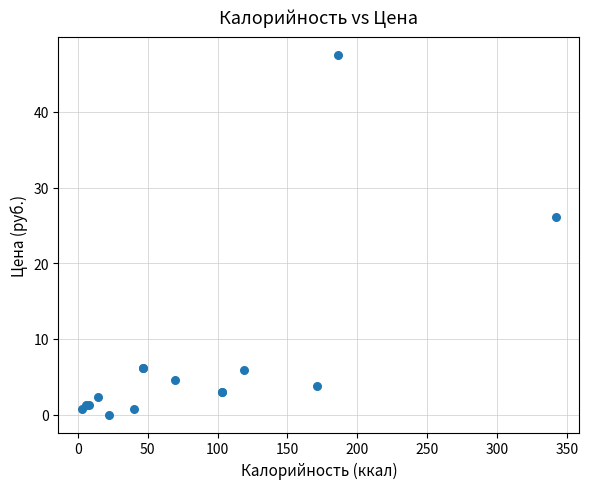

What Y value in the scatter plot is closest to 23?

26.2